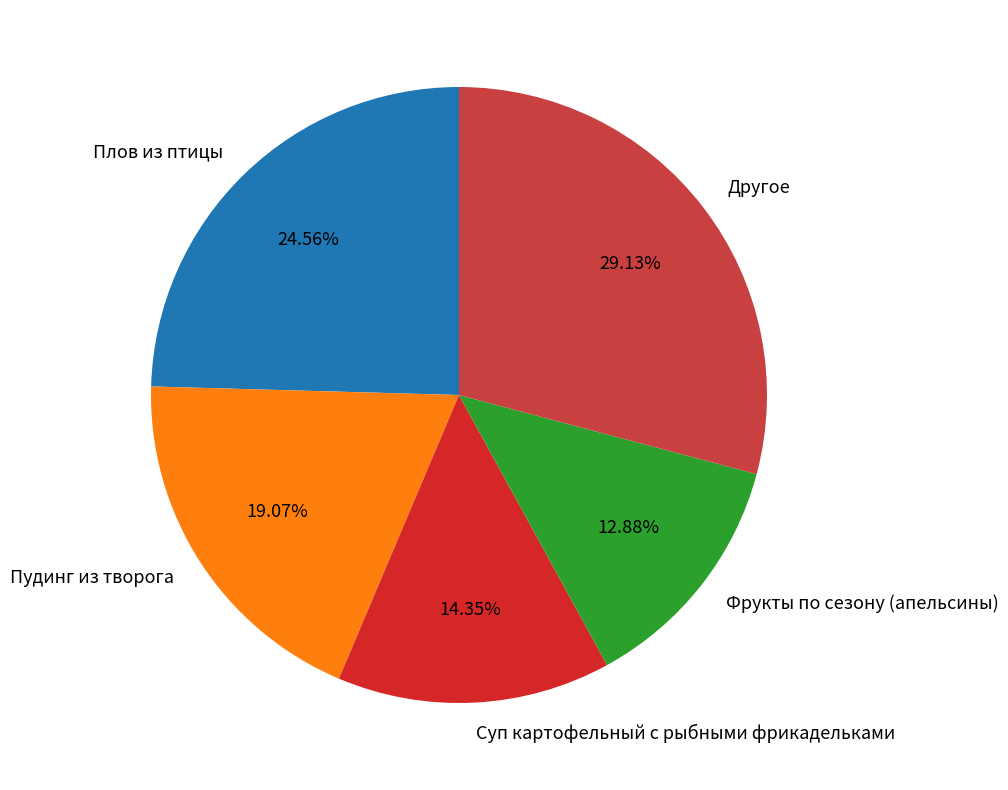

Is there any slice that represents more than half of the pie?

No